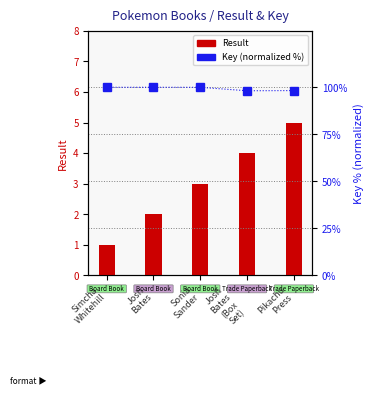

Is it true that Result equals 3.0 at Sonia
Sander?

True